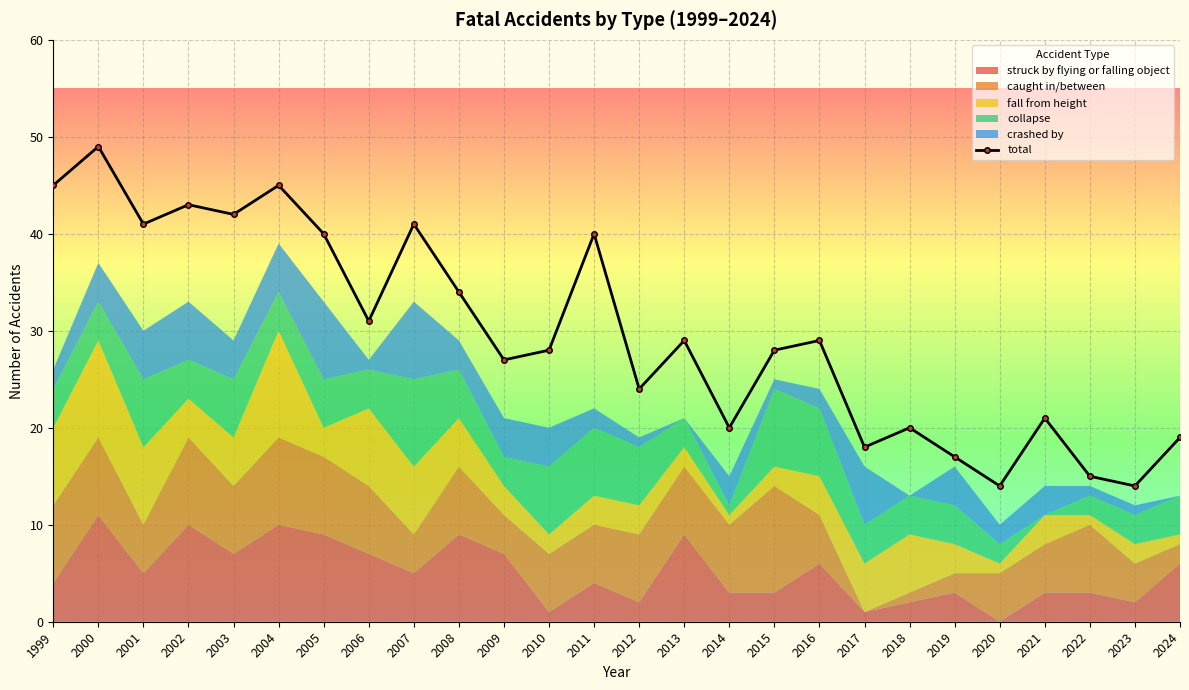

Where does the data first go above 29?

1999